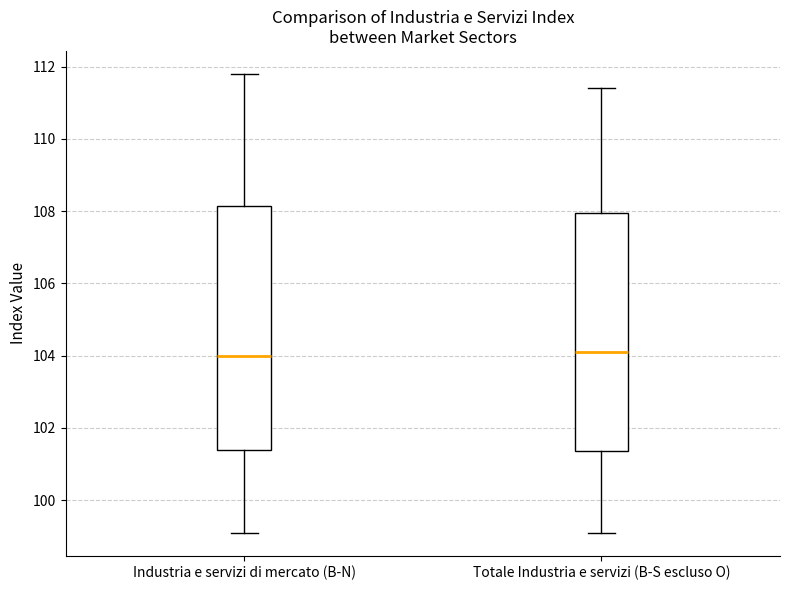

Reading left to right, transcribe this box plot: for each box, give where its median line is, the range the box spans, and where its two whiskers end, as read against the y-axis. The values are not printed on the chart, so give them approximately, as read against the axis.

Industria e servizi di mercato (B-N): median 104.0, box 101.4 to 108.2, whiskers 99.2 to 111.8
Totale Industria e servizi (B-S escluso O): median 104.2, box 101.4 to 108.0, whiskers 99.2 to 111.4